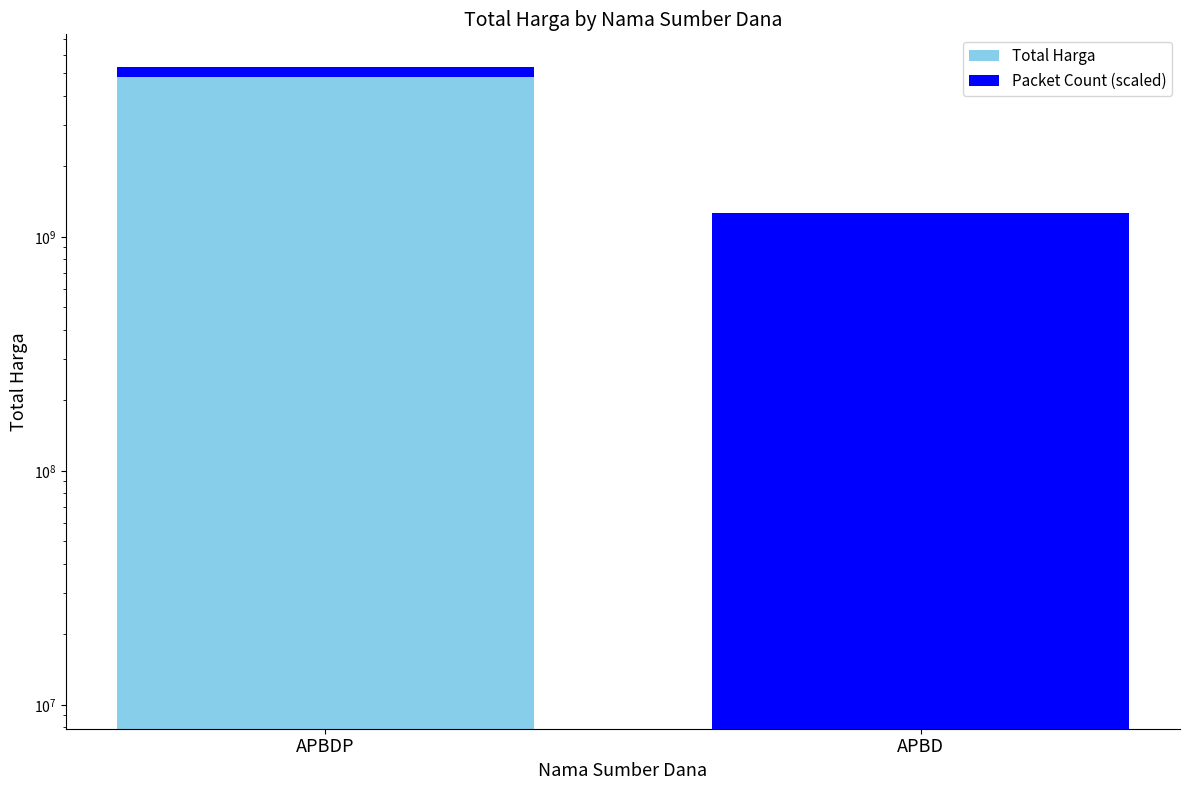

Is the value of Packet Count (scaled) at APBDP greater than the value of Total Harga at APBDP?

No